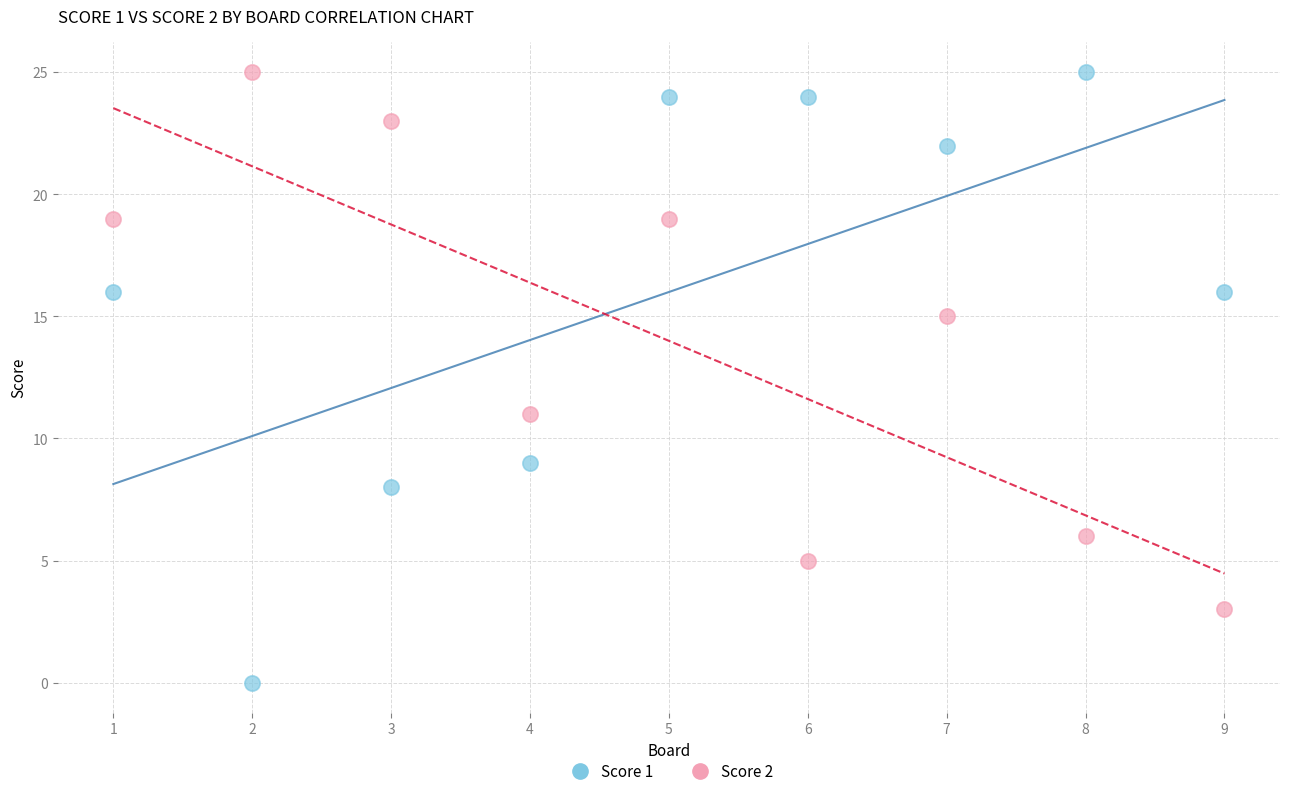

In the Score 2 series, what Y value is closest to 14?

15